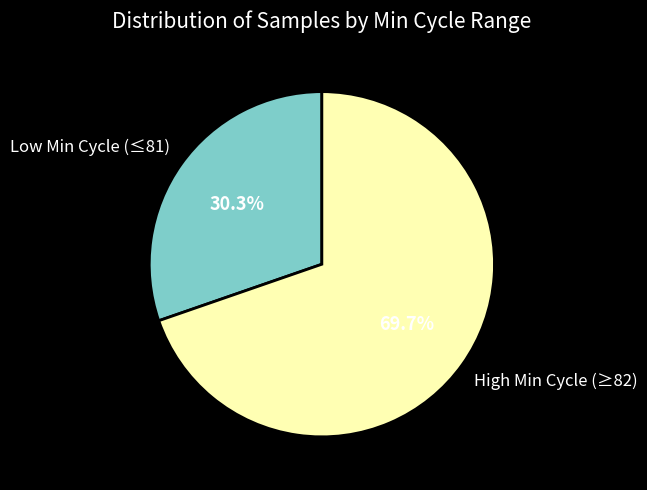

Combined, what portion of the pie is Low Min Cycle (≤81) and High Min Cycle (≥82)?

100.0%